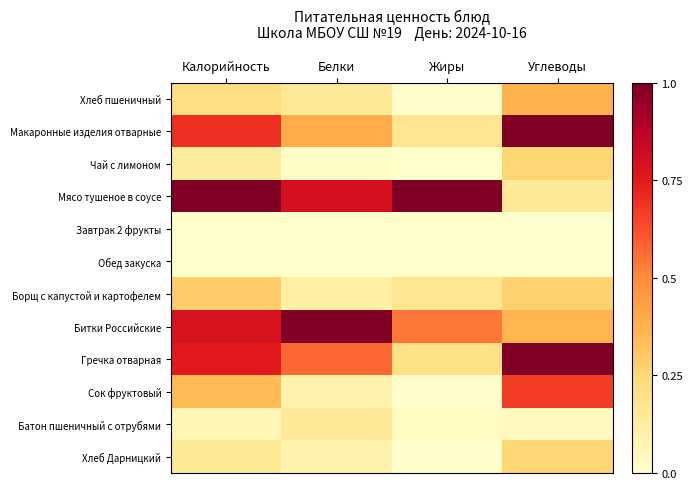

At which category is the sum across all series the highest?

Калорийность